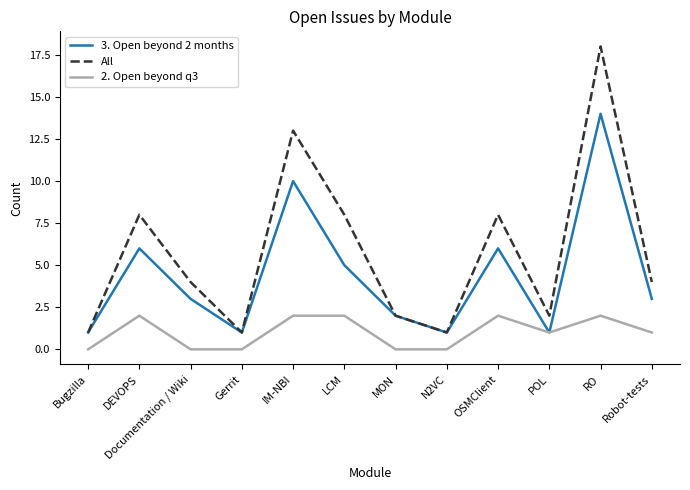

Reading left to right, transcribe all the data shown in this chart.

3. Open beyond 2 months: 1	6	3	1	10	5	2	1	6	1	14	3
All: 1	8	4	1	13	8	2	1	8	2	18	4
2. Open beyond q3: 0	2	0	0	2	2	0	0	2	1	2	1